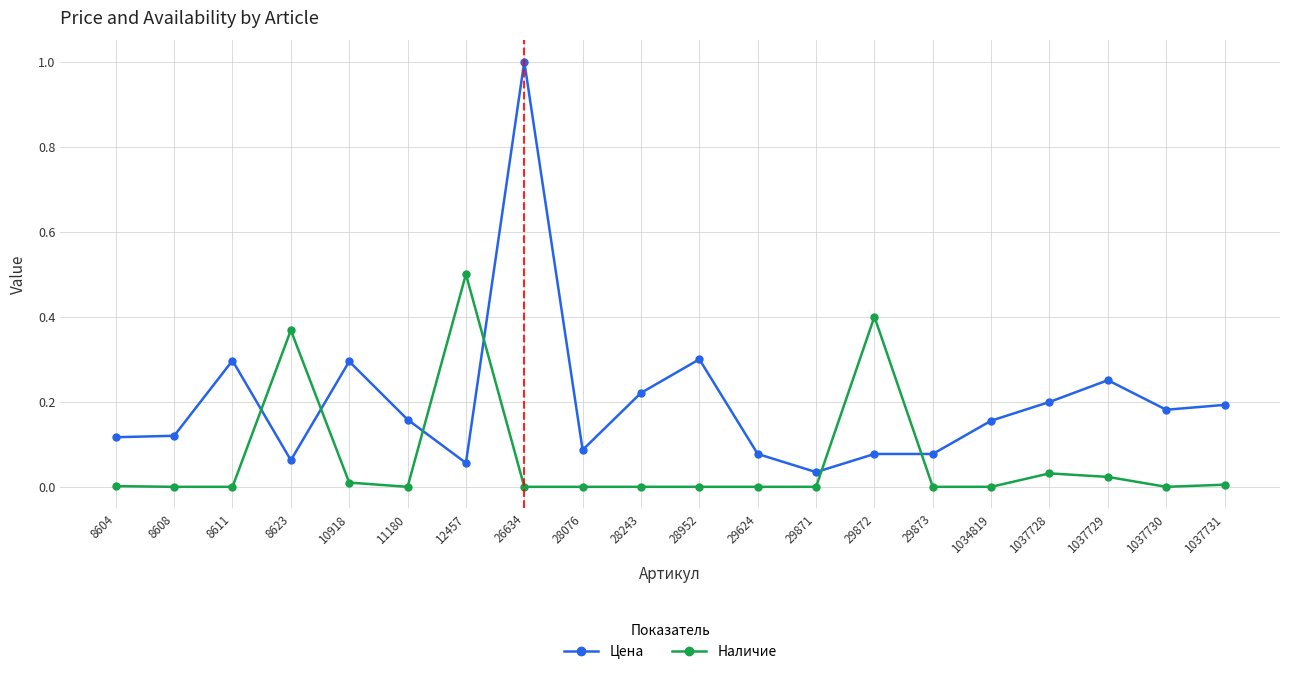

Where is Цена nearest to the value 0?

29871